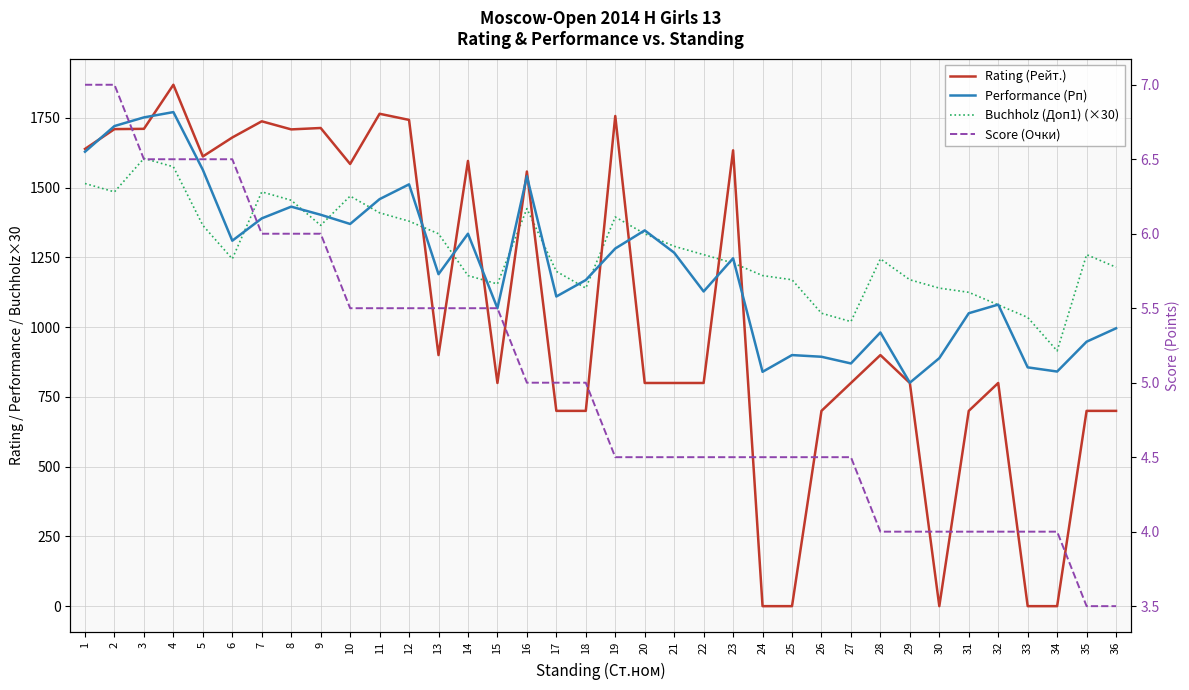

At how many categories does at least one series exceed 329?

36